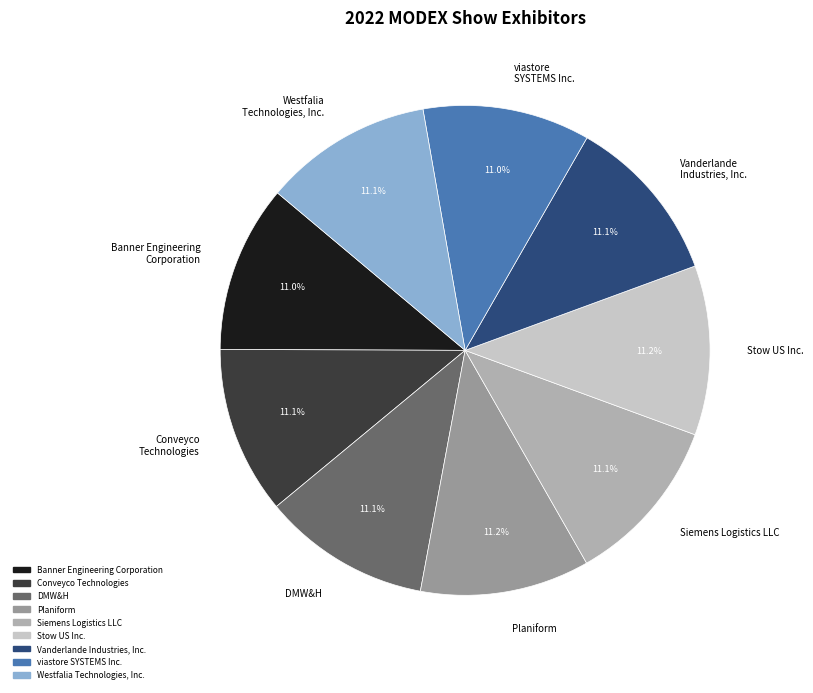

Is there any slice that represents more than half of the pie?

No